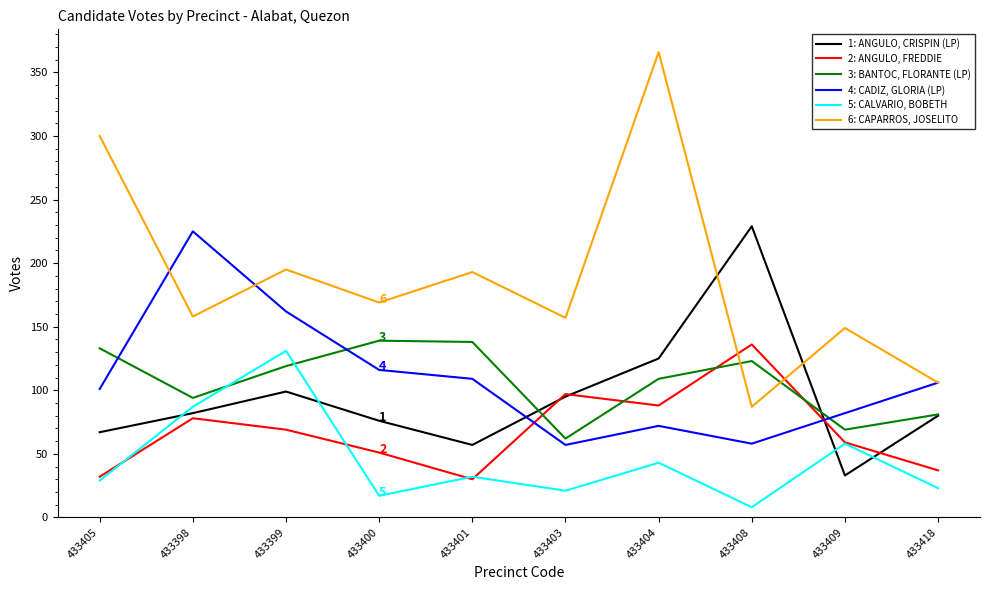

What position from the right is 433398?

9